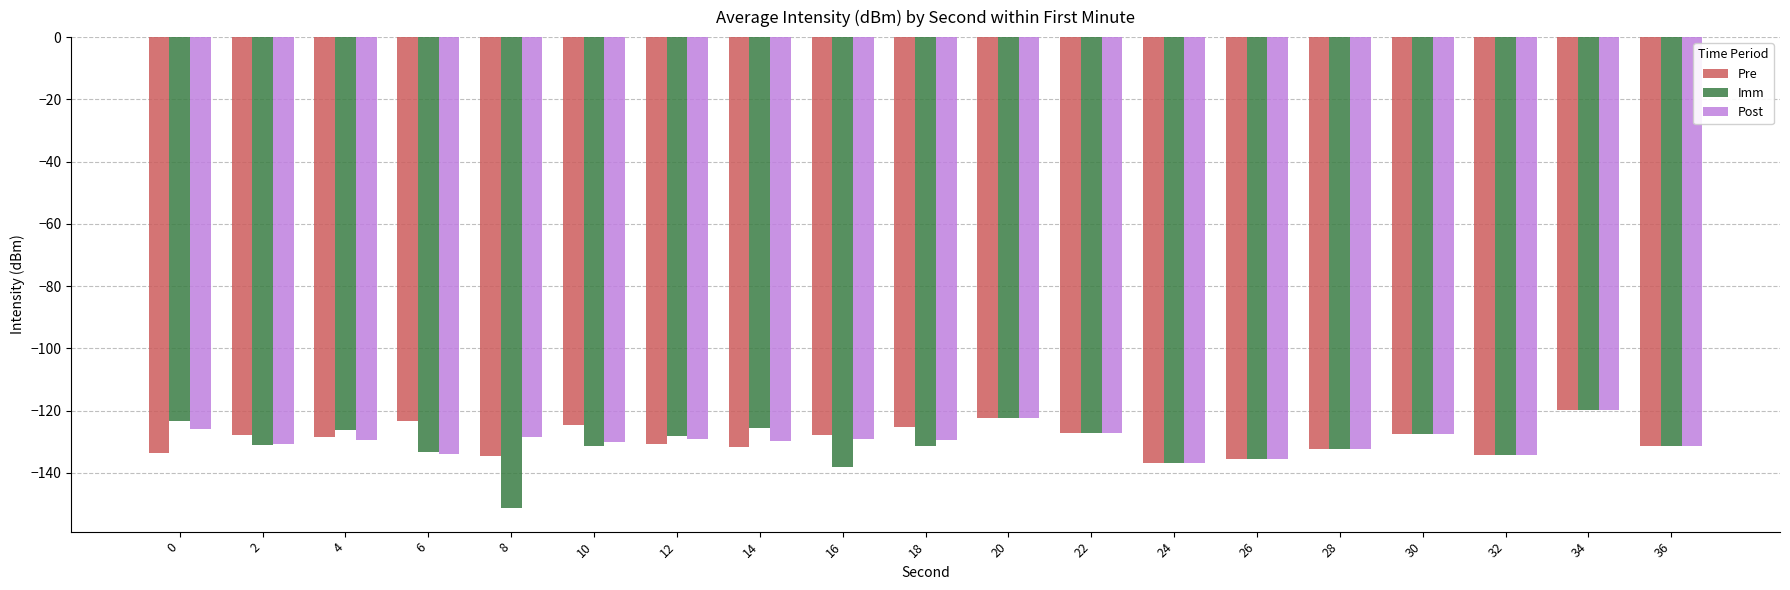

True or false: Post has a value of -193.9 at 14.

False